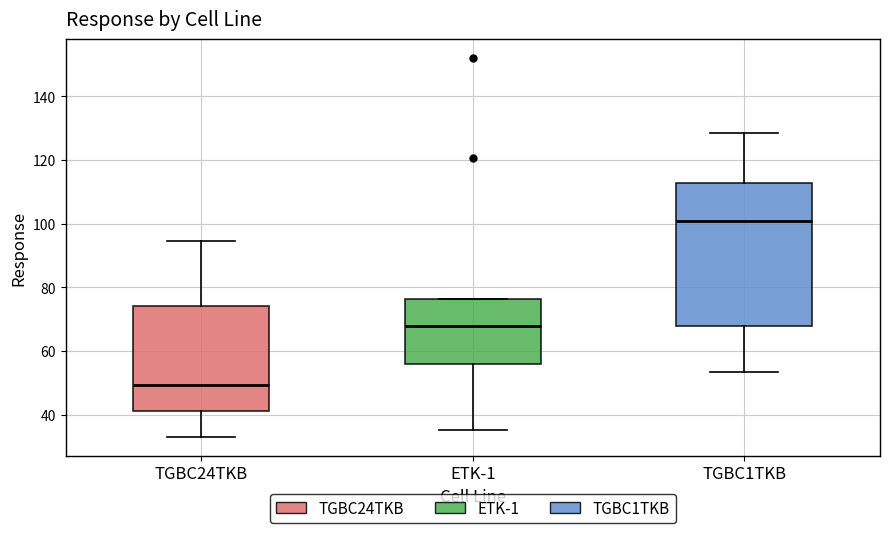

Which box is the tallest, from its lower edge to its upper edge?

TGBC1TKB